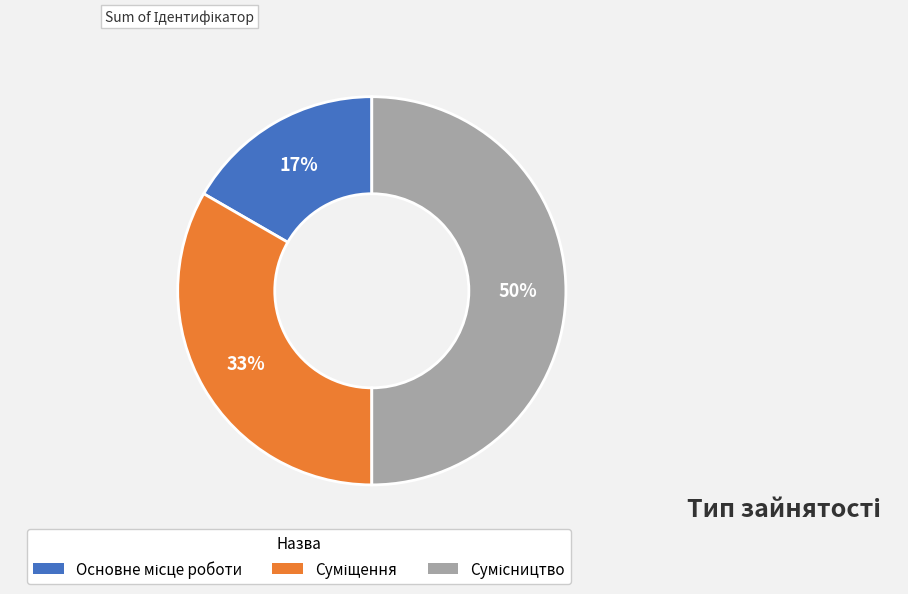

To the nearest percent, what is the difference between the largest and smallest slice percentages?

33%